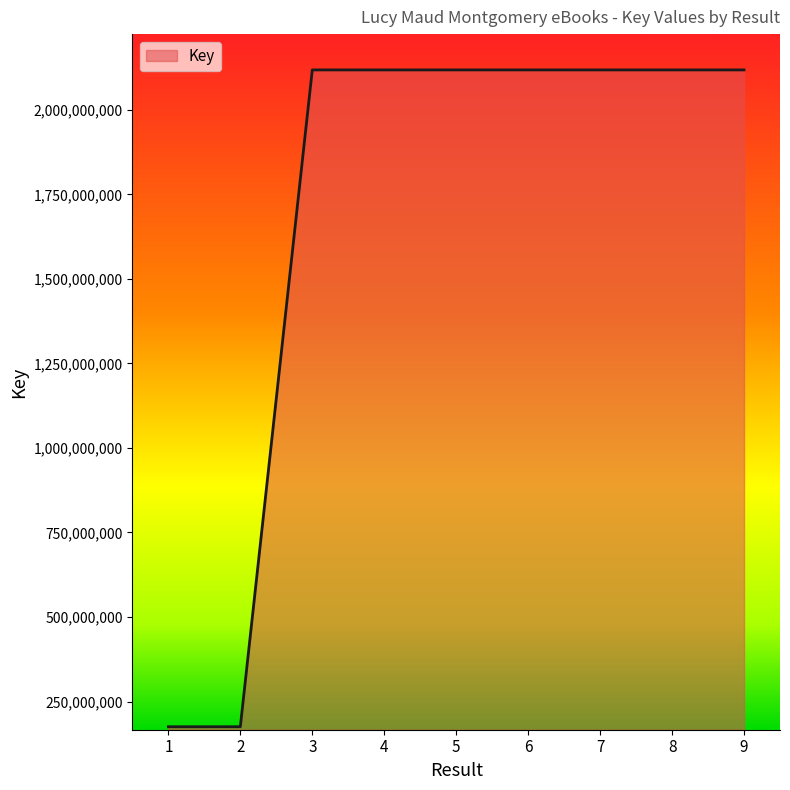

Is it true that the value at 4 is 872367471?

False